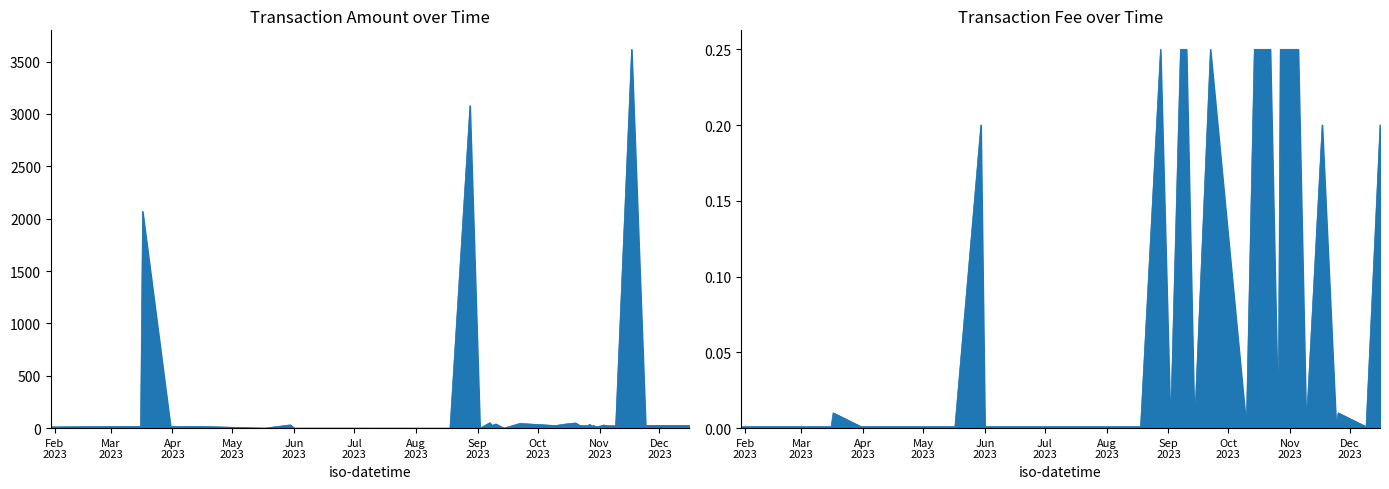

Between 2023-11-17 and 2023-10-31, which is larger?

2023-11-17